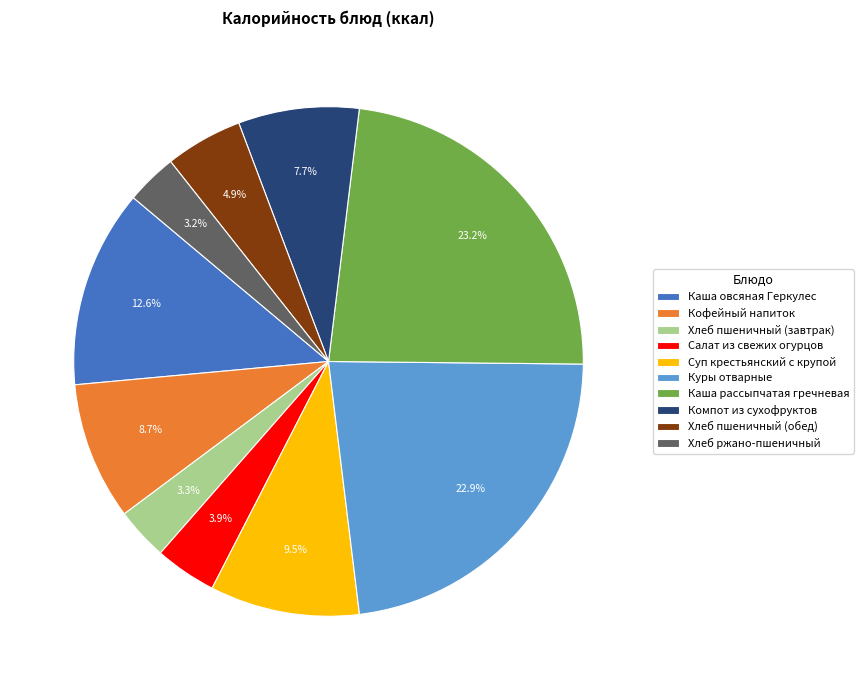

Combined, do Куры отварные and Каша овсяная Геркулес account for over 50%?

No